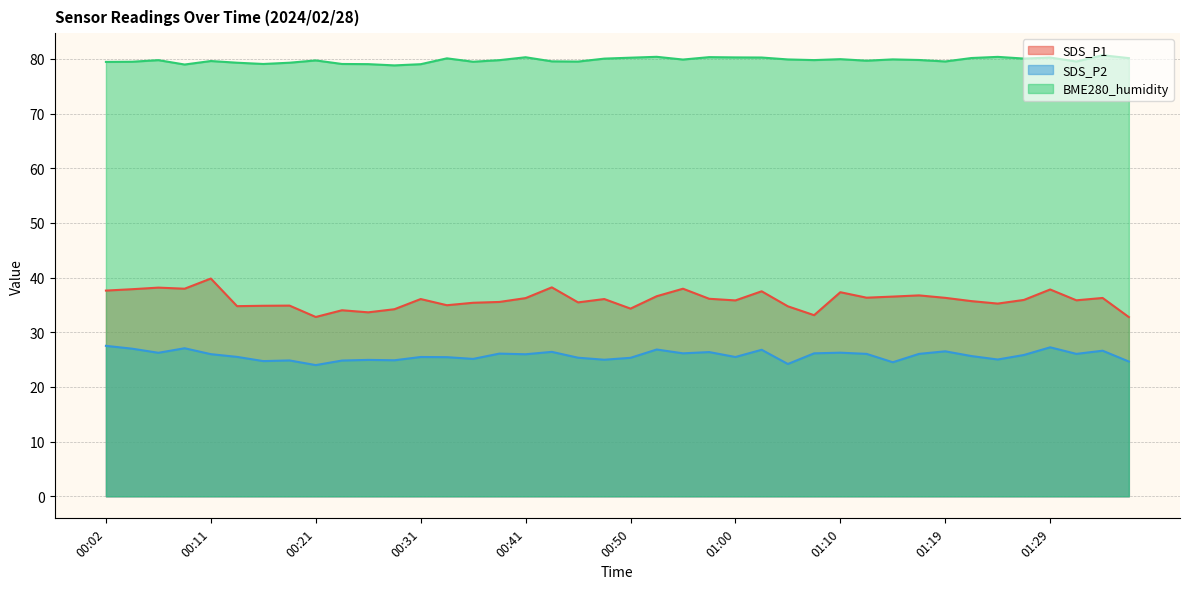

What is the maximum value for SDS_P1?

39.8